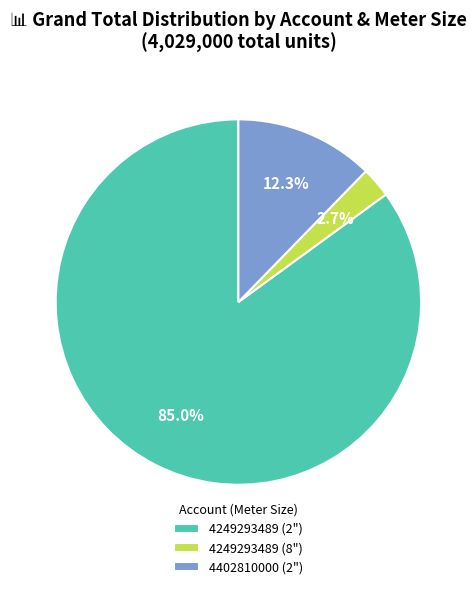

True or false: 4249293489 (8") accounts for 3% of the total.

True